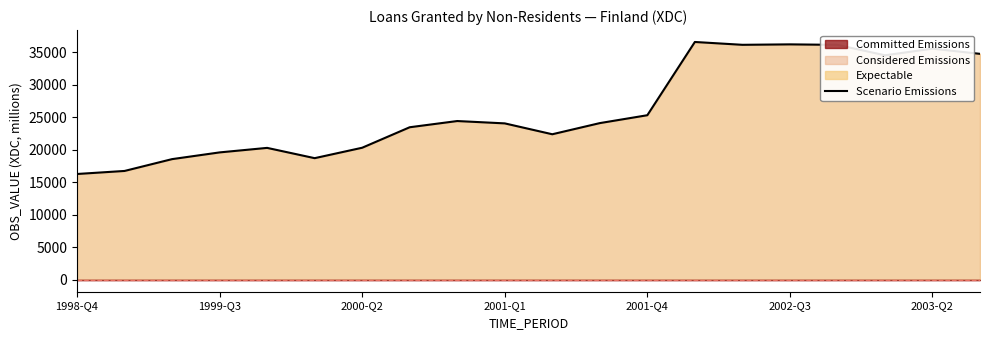

How many data points are less than 24123?

10